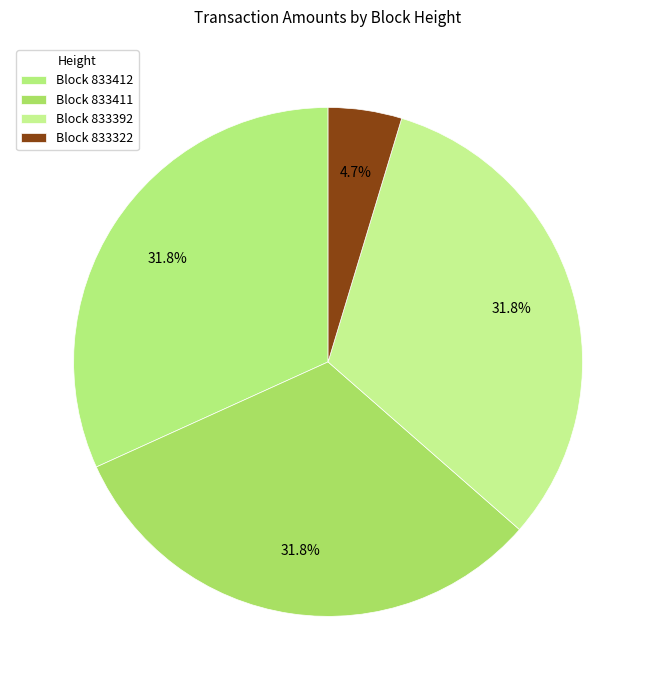

What is the largest slice in the pie chart?

833412